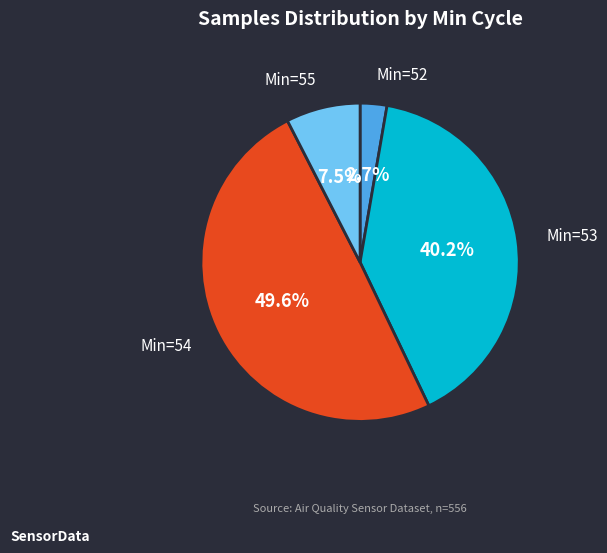

How many segments does this pie chart have?

4